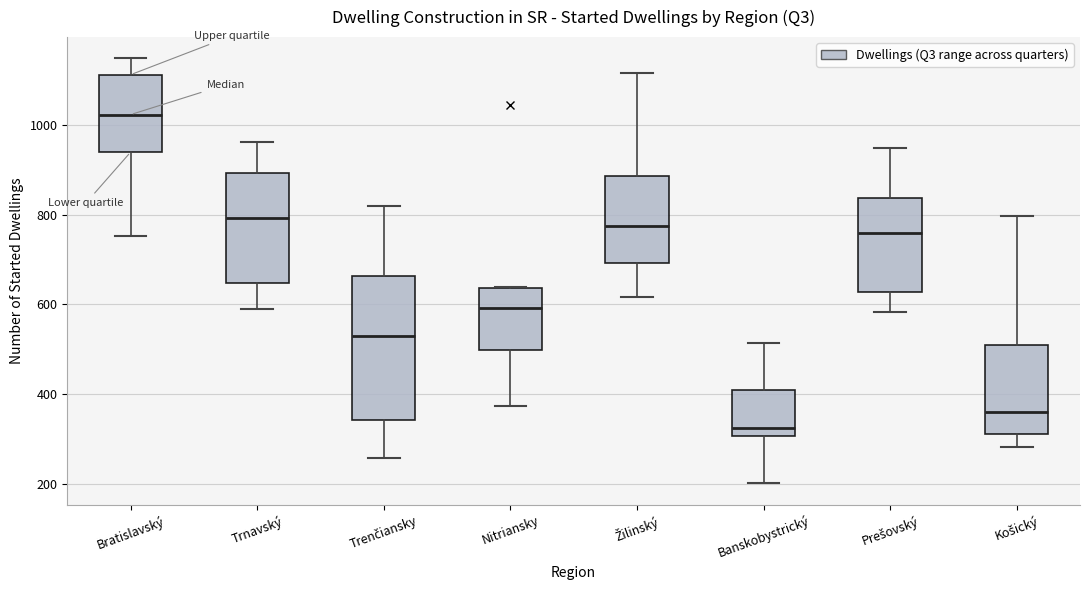

Which box's median line is the highest?

Bratislavský